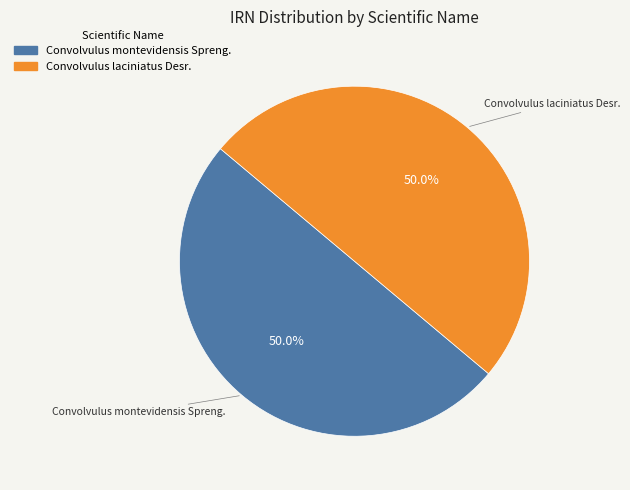

To the nearest percent, what is the combined percentage of Convolvulus laciniatus Desr. and Convolvulus montevidensis Spreng.?

100%